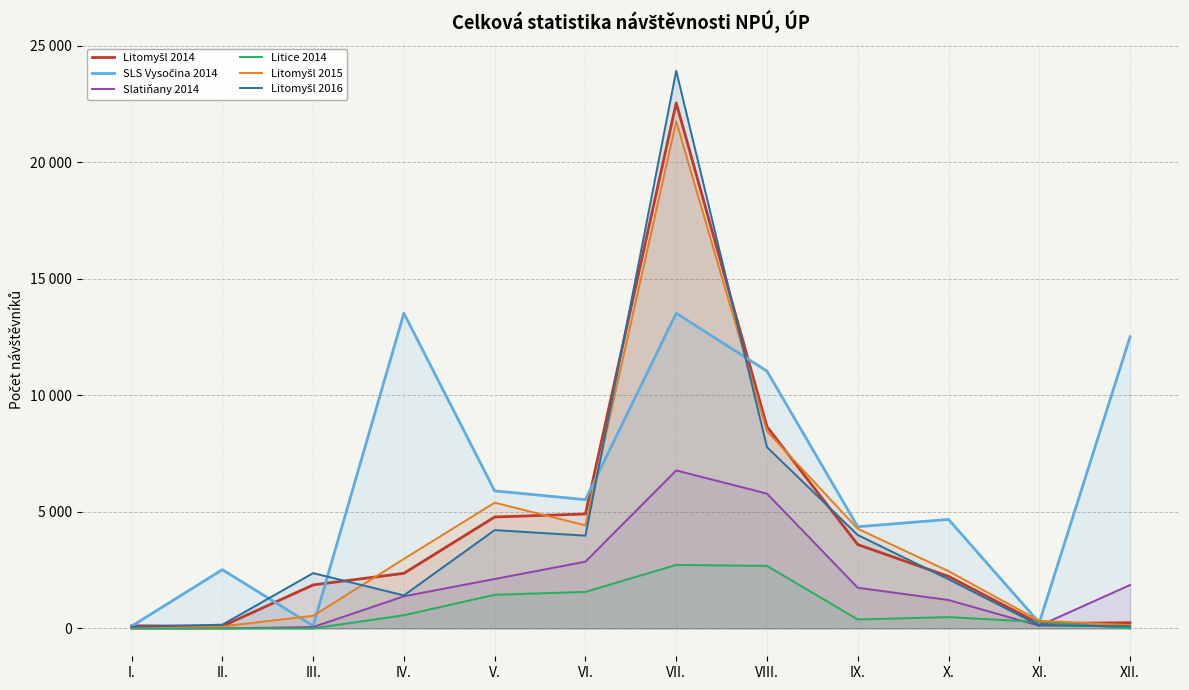

What is the difference between the Litomyšl 2014 values at VII. and III.?

20684